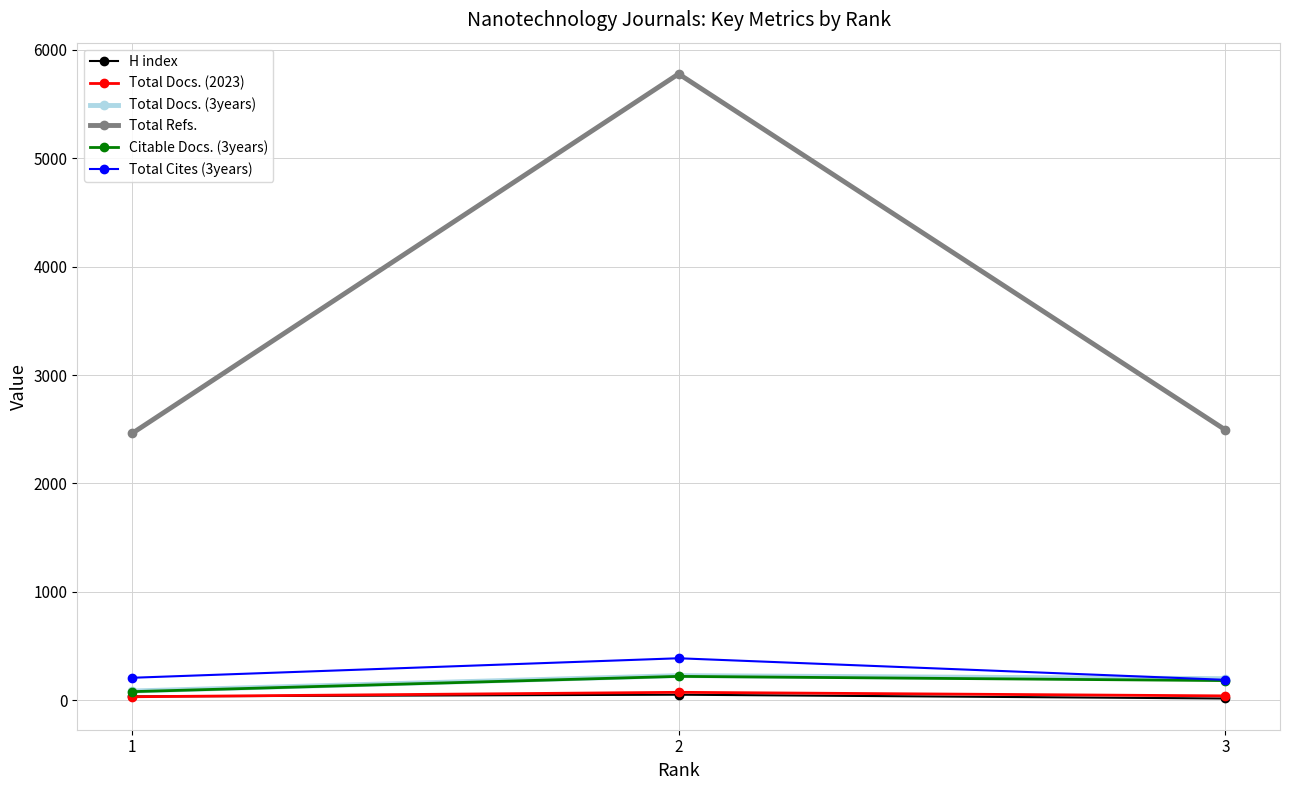

Between 1 and 2, which series saw the biggest shift?

Total Refs.